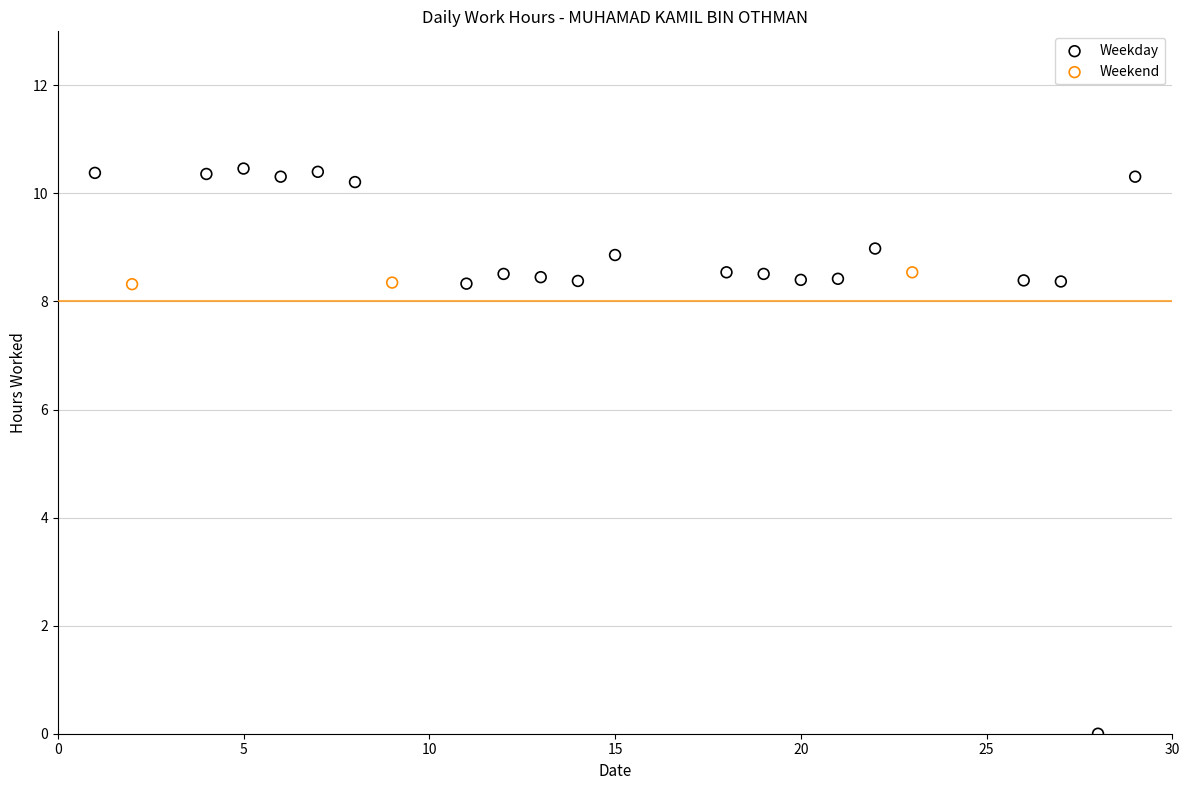

Which series reaches the minimum Y coordinate?

Weekday